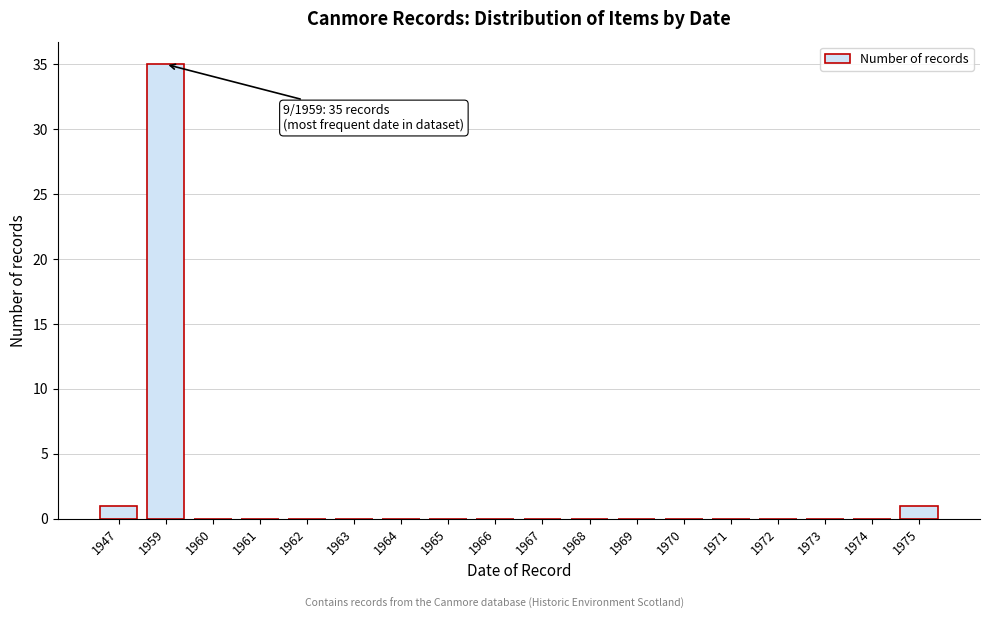

Reading left to right, list all the values displayed in this chart.

1947=1	1959=35	1960=0	1961=0	1962=0	1963=0	1964=0	1965=0	1966=0	1967=0	1968=0	1969=0	1970=0	1971=0	1972=0	1973=0	1974=0	1975=1